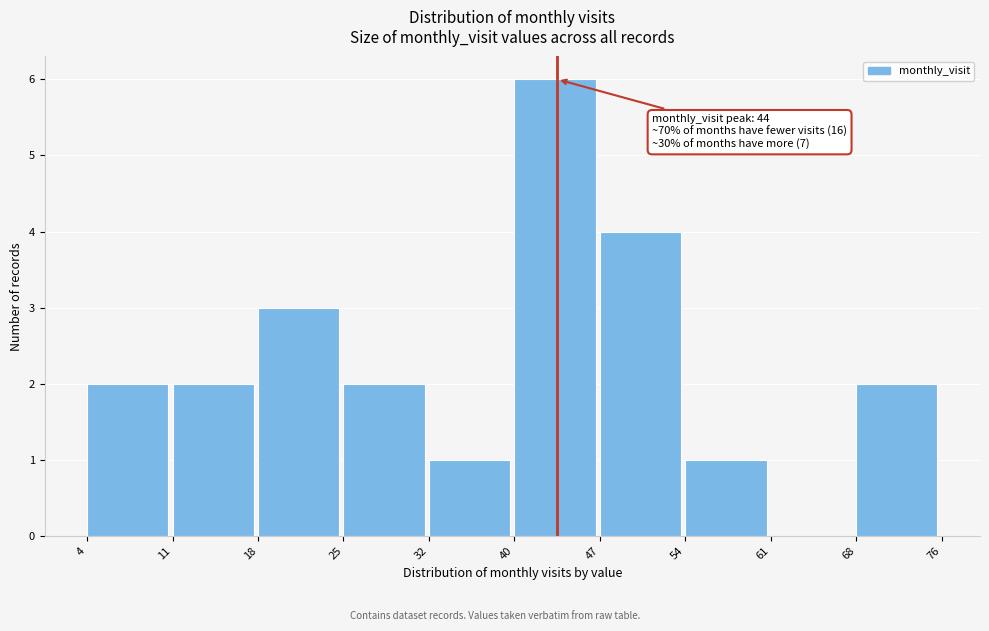

Reading right to left, list all the values displayed in this chart.

68=2	61=0	54=1	47=4	40=6	32=1	25=2	18=3	11=2	4=2